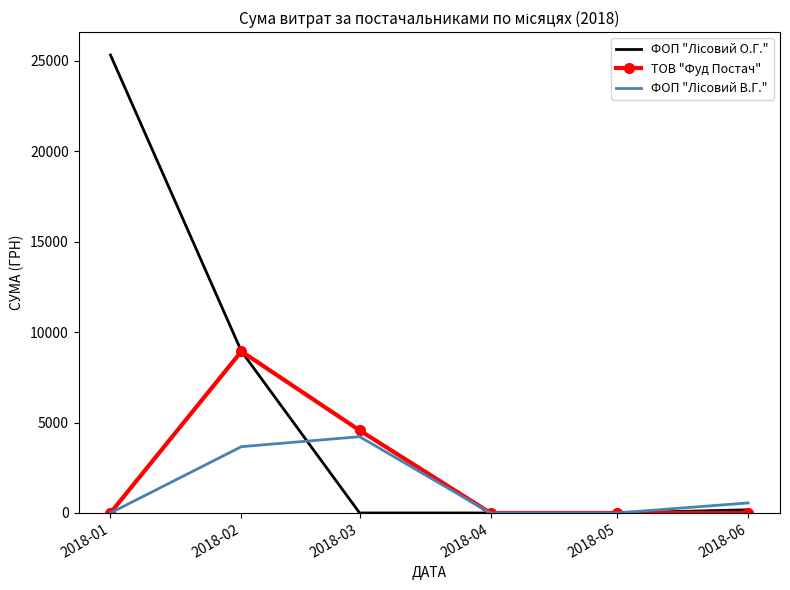

What is the total value across all series at 2018-02?

21541.5